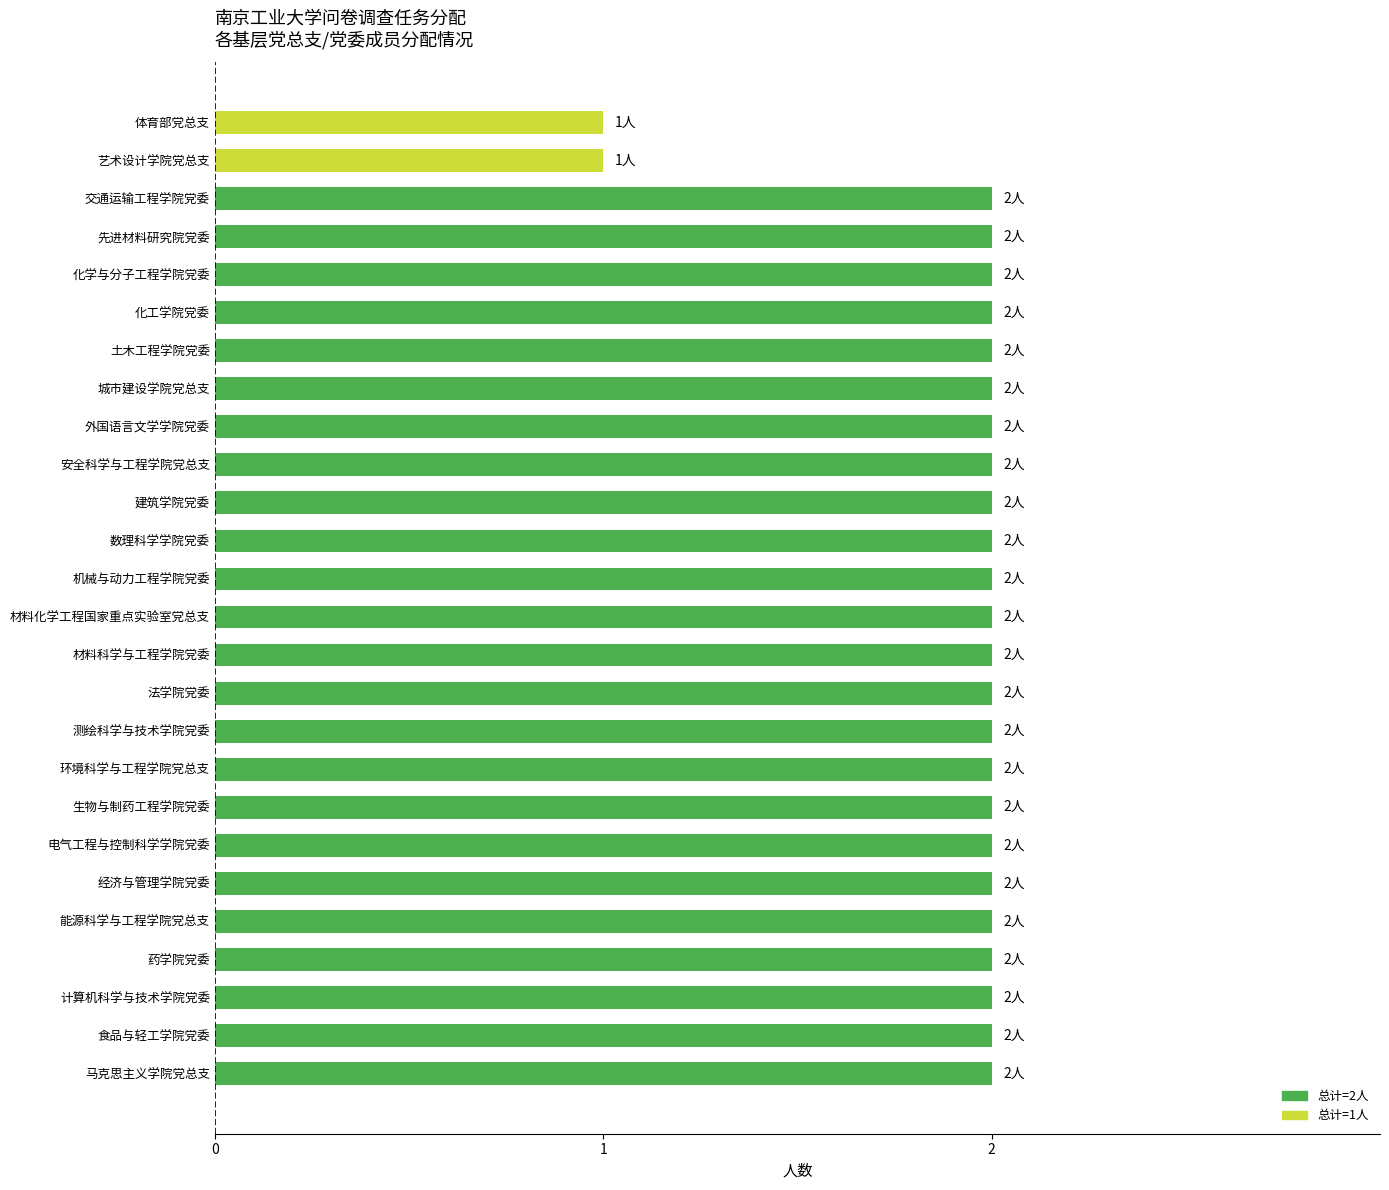

Are the bars grouped side by side (vs. stacked)?

No